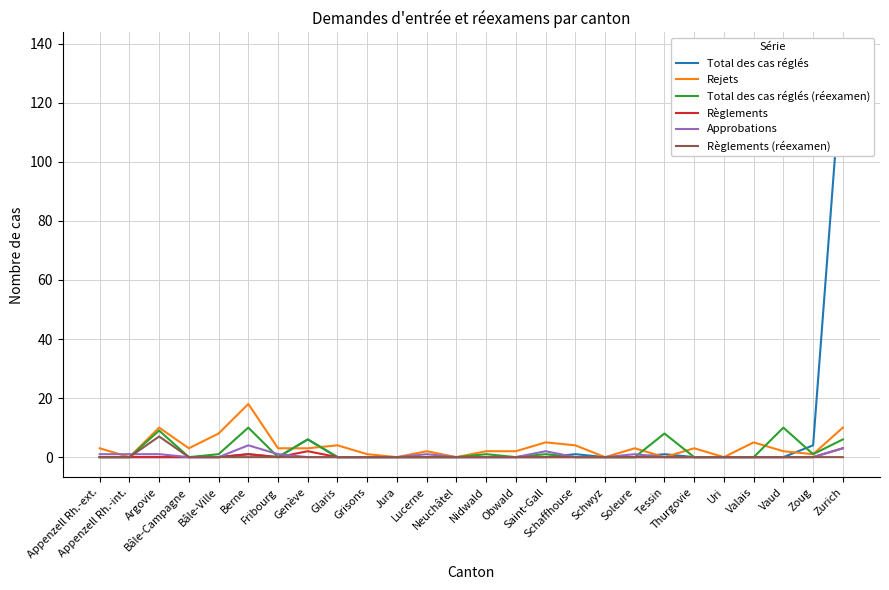

What is the label of the 10th point from the right?

Schaffhouse